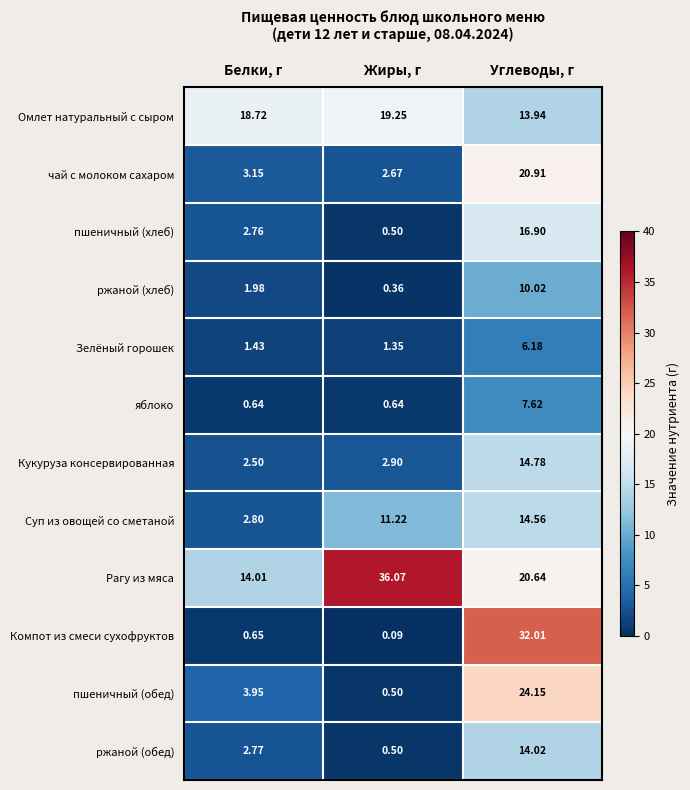

Which series has the largest range (max minus min)?

Компот из смеси сухофруктов